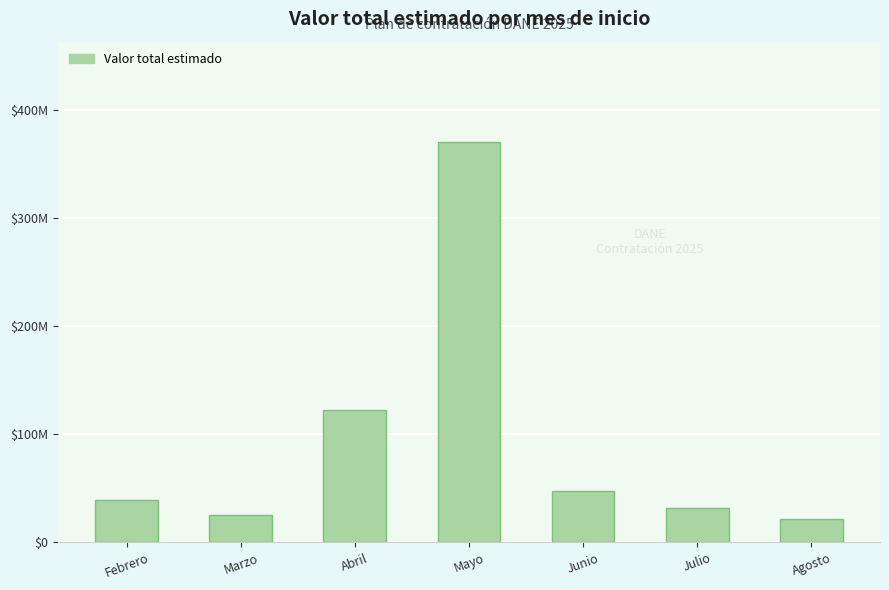

Rank the categories by value from lowest to highest.

Agosto, Marzo, Julio, Febrero, Junio, Abril, Mayo